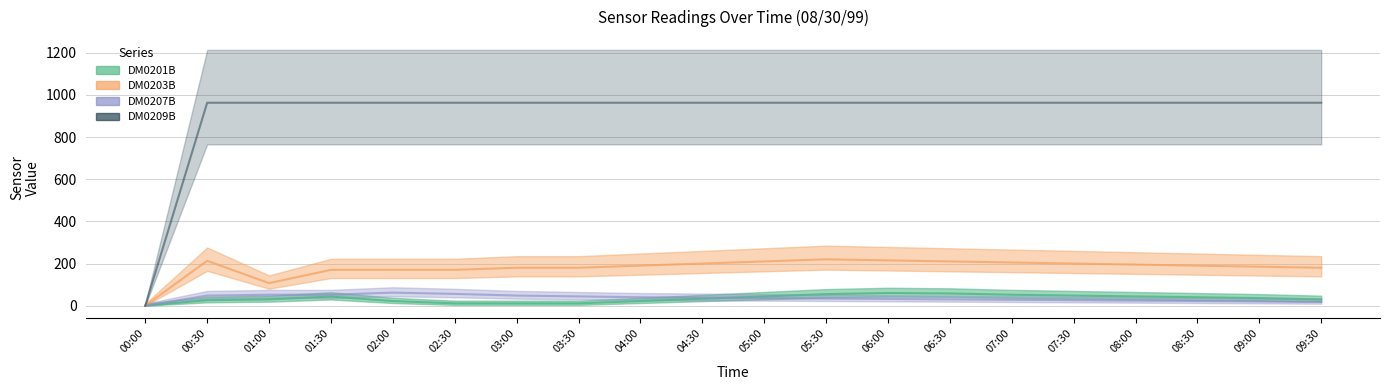

Which series has the largest range (max minus min)?

DM0209B